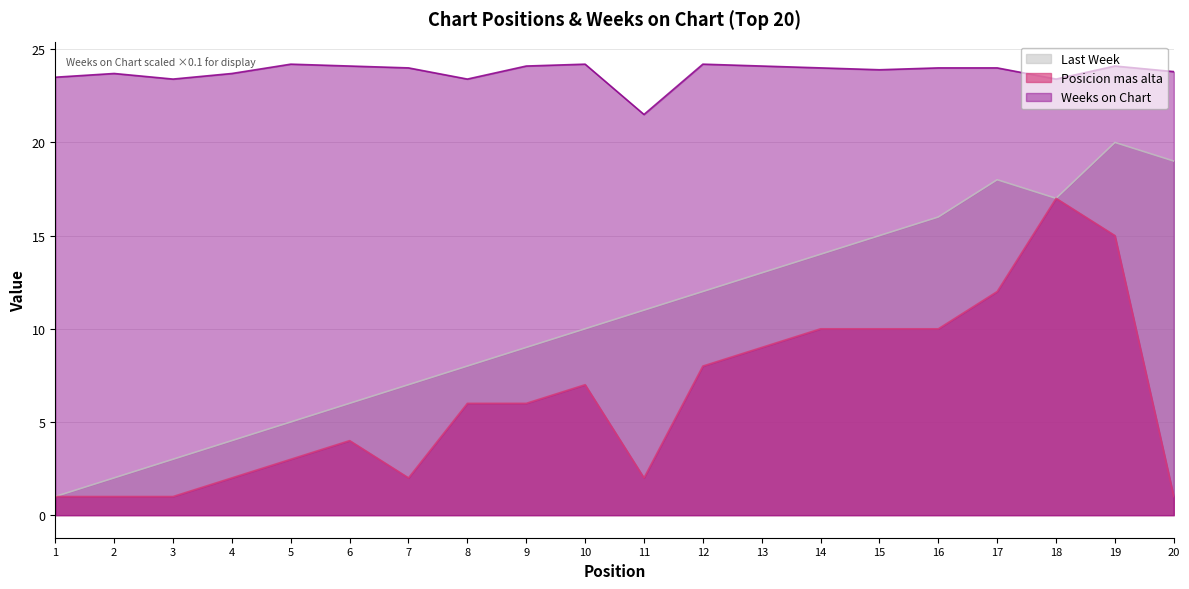

True or false: Weeks on Chart and Posicion mas alta intersect in this chart.

False